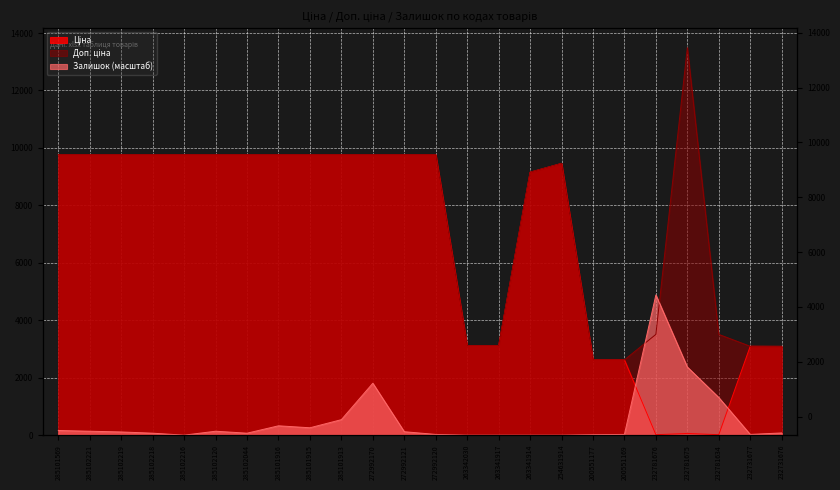

Reading right to left, extract all data points from this chart.

Ціна: 3091.2	3094.7	15.6	60.0	15.6	2621.3	2621.3	9460.9	9154.5	3112.5	3112.5	9764.4	9764.4	9764.4	9764.4	9764.4	9764.4	9764.4	9764.4	9764.4	9764.4	9764.4	9764.4	9764.4
Доп. ціна: 3091.0	3095.0	3508.0	13493.2	3508.0	2621.0	2621.0	9460.9	9154.5	3113.0	3113.0	9764.4	9764.4	9764.4	9764.4	9764.4	9764.4	9764.4	9764.4	9764.4	9764.4	9764.4	9764.4	9764.4
Залишок: 77.1	25.7	1310.5	2372.6	4882.2	25.7	17.1	0.0	0.0	0.0	0.0	25.7	119.9	1807.3	539.6	257.0	325.5	68.5	137.0	0.0	68.5	111.3	137.0	162.7